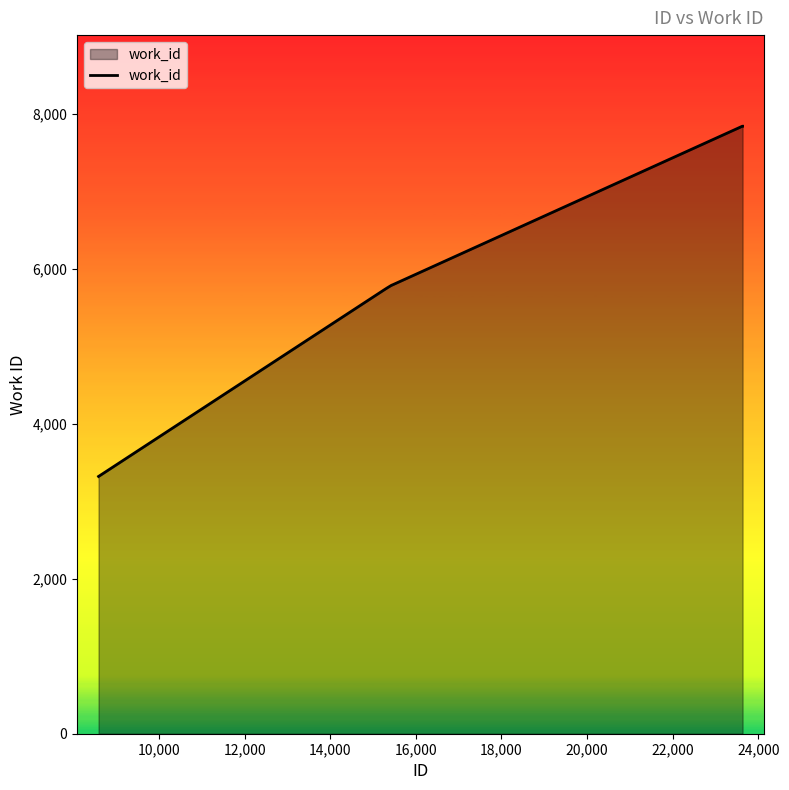

What is the difference between the maximum and minimum values?

4518